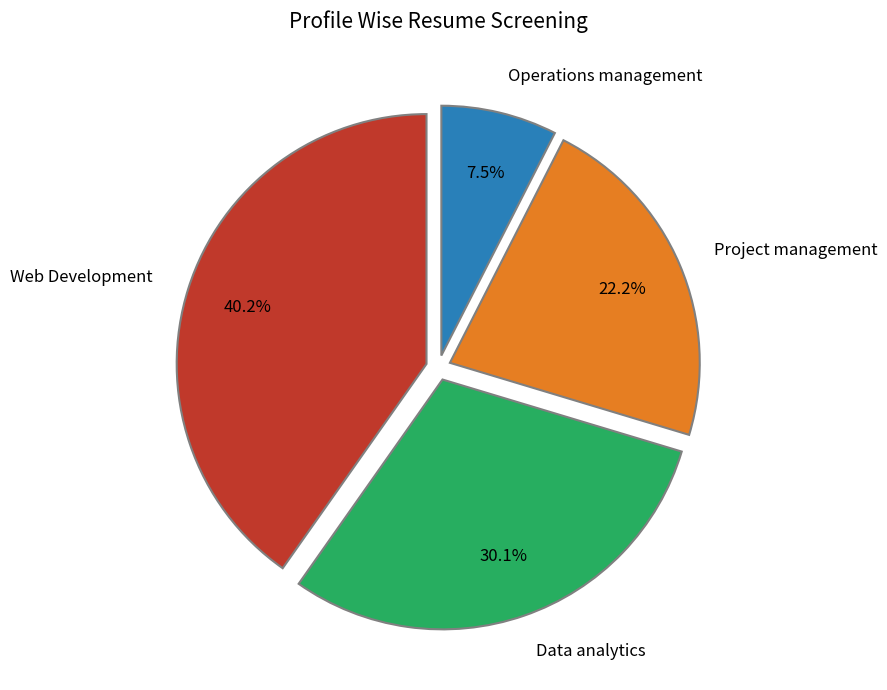

Does Web Development account for over 50% of the chart?

No